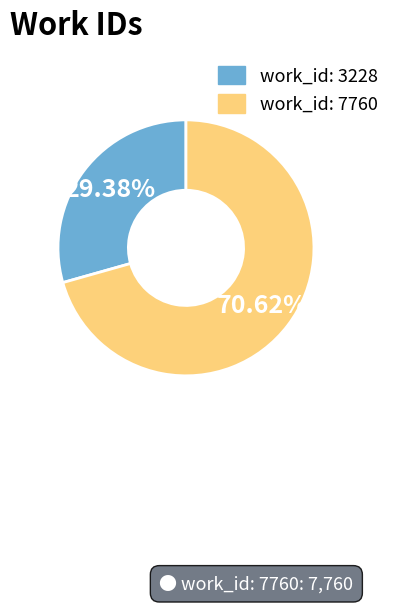

Is it true that work_id: 7760 is 56% of the pie?

False